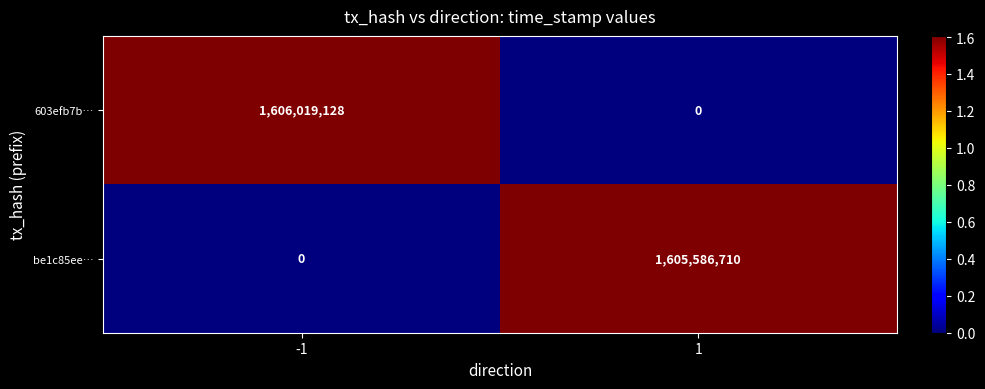

At which category is the sum across all series the highest?

-1